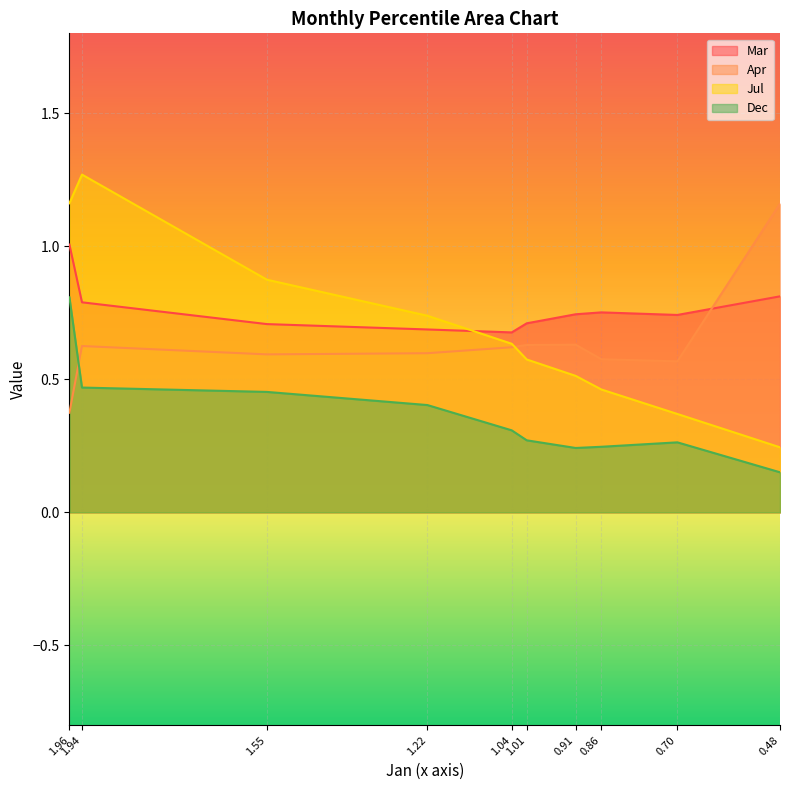

The value of Apr at 1.55 is 0.6. True or false?

True